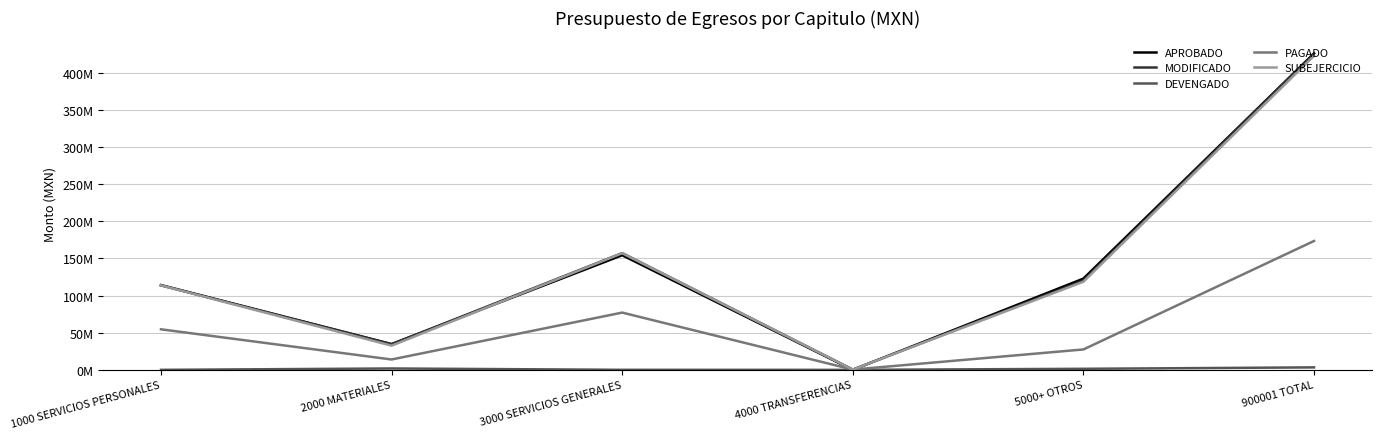

List the series in order of their peak value, highest first.

APROBADO, MODIFICADO, SUBEJERCICIO, PAGADO, DEVENGADO